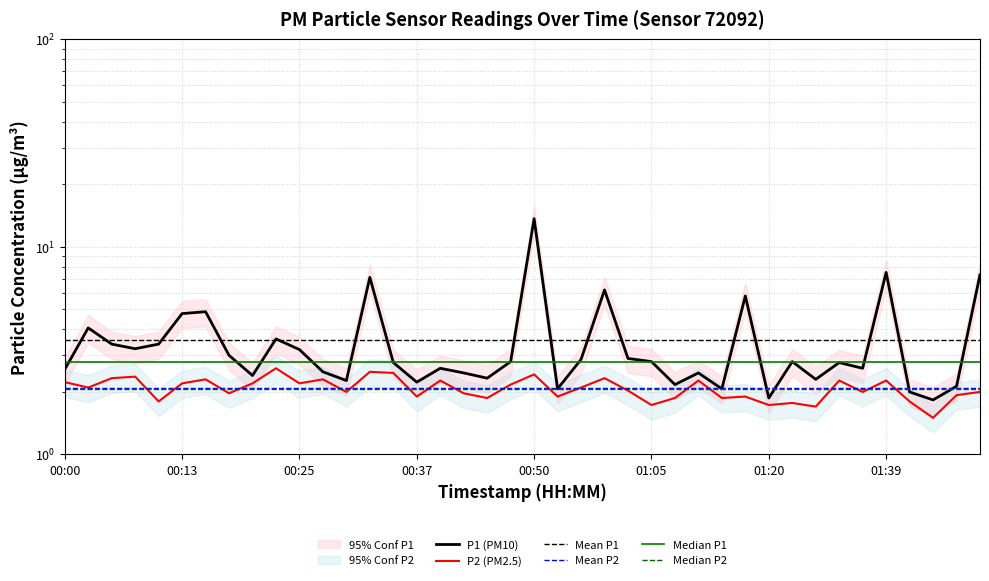

What is the approximate value of P1 at 01:20?

1.9